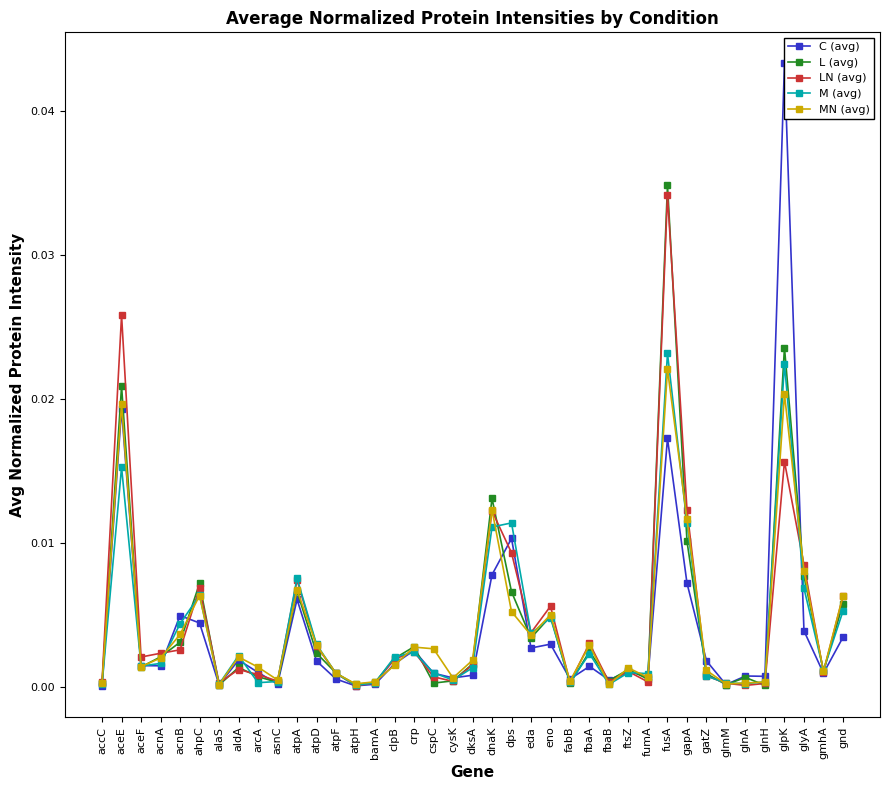

At which category does M (avg) reach its first local peak?

aceE